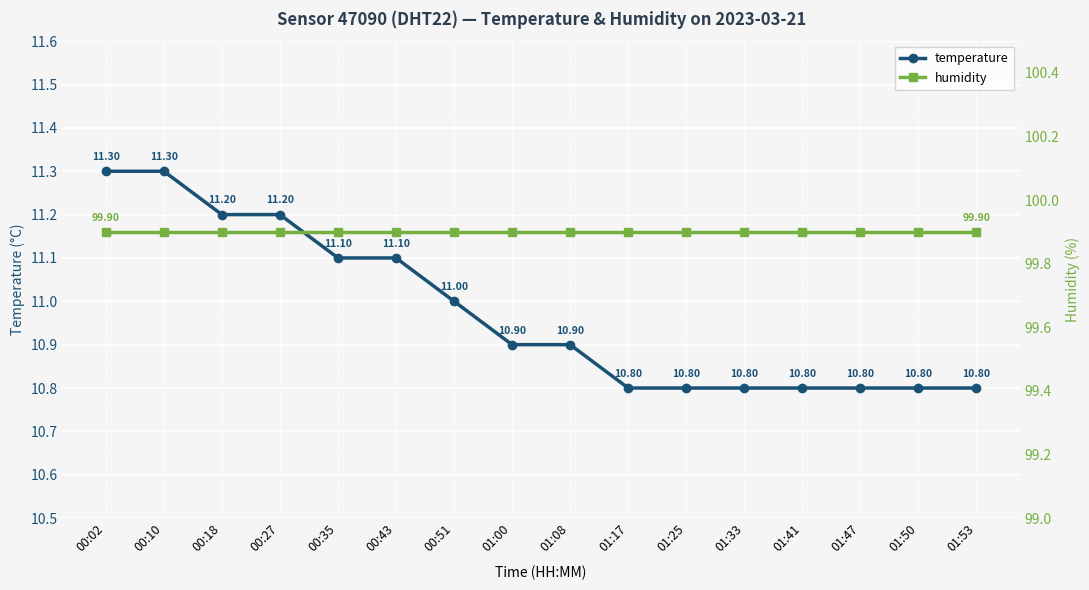

What position from the right is 01:33?

5